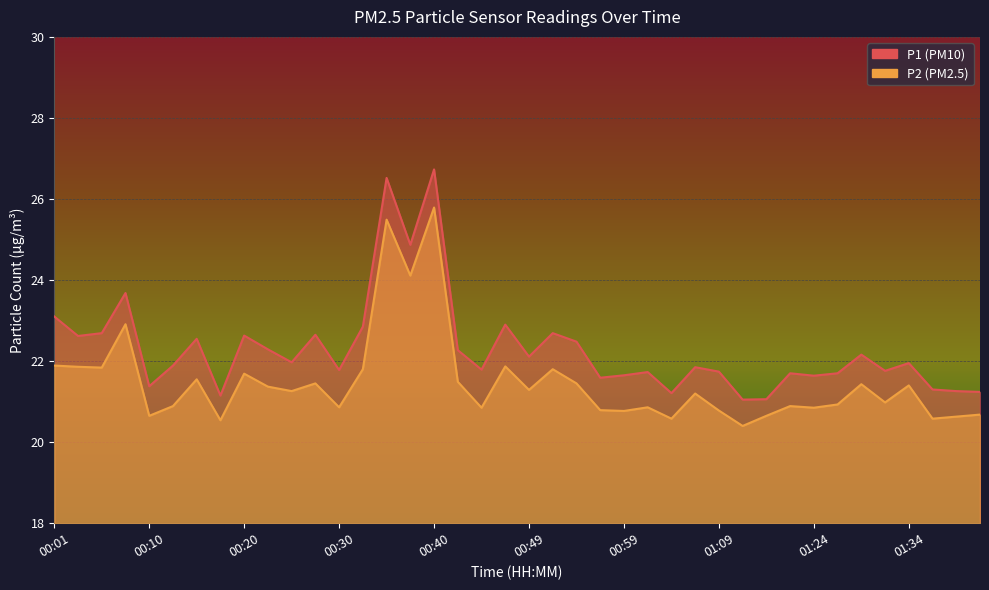

Where is the first local minimum for P2?

00:06